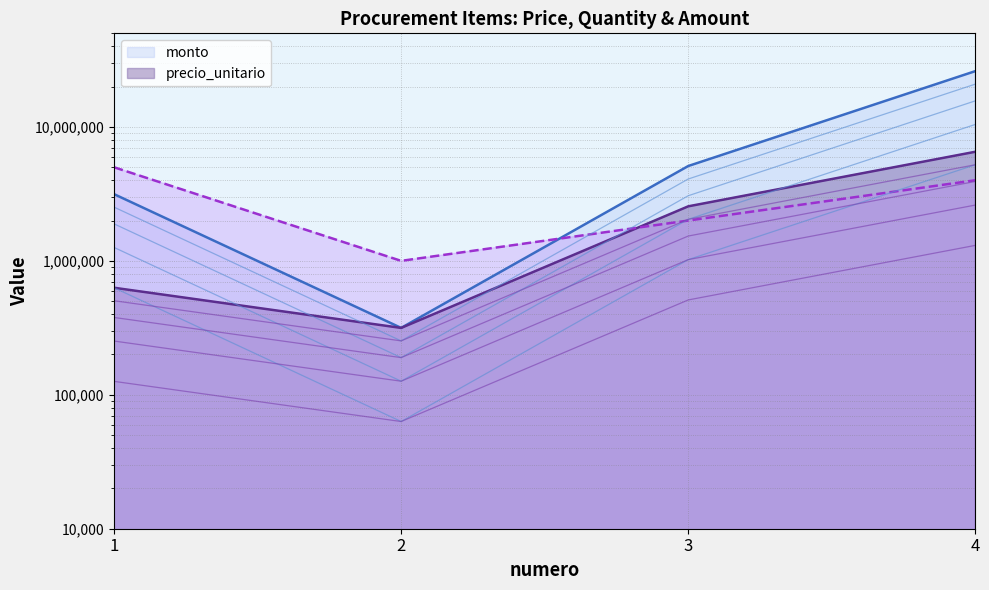

Count the number of categories in the chart.

4